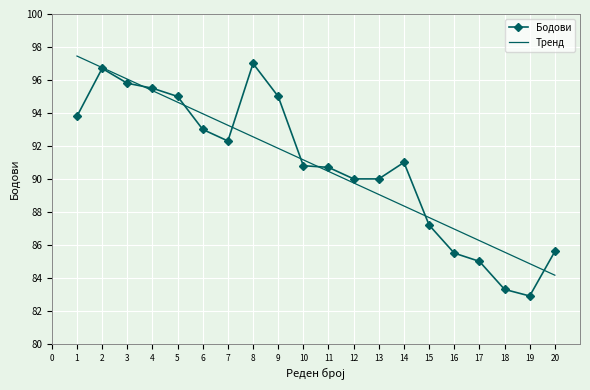

What is the average value of the Бодови series?

90.8